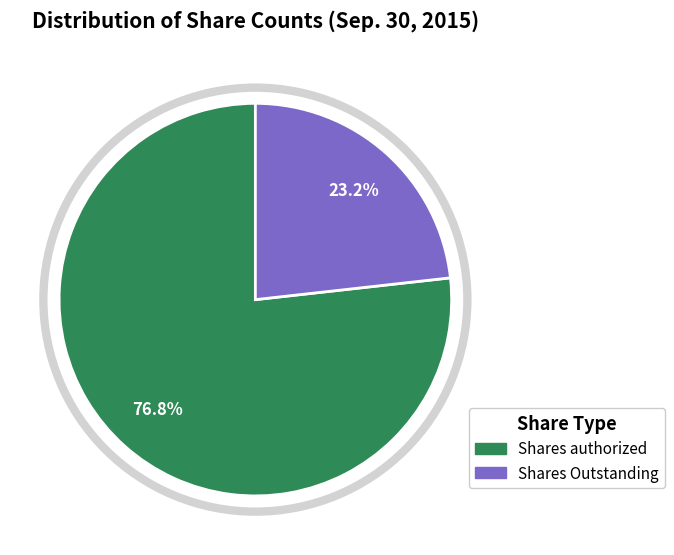

Which slice is the smallest?

Shares Outstanding